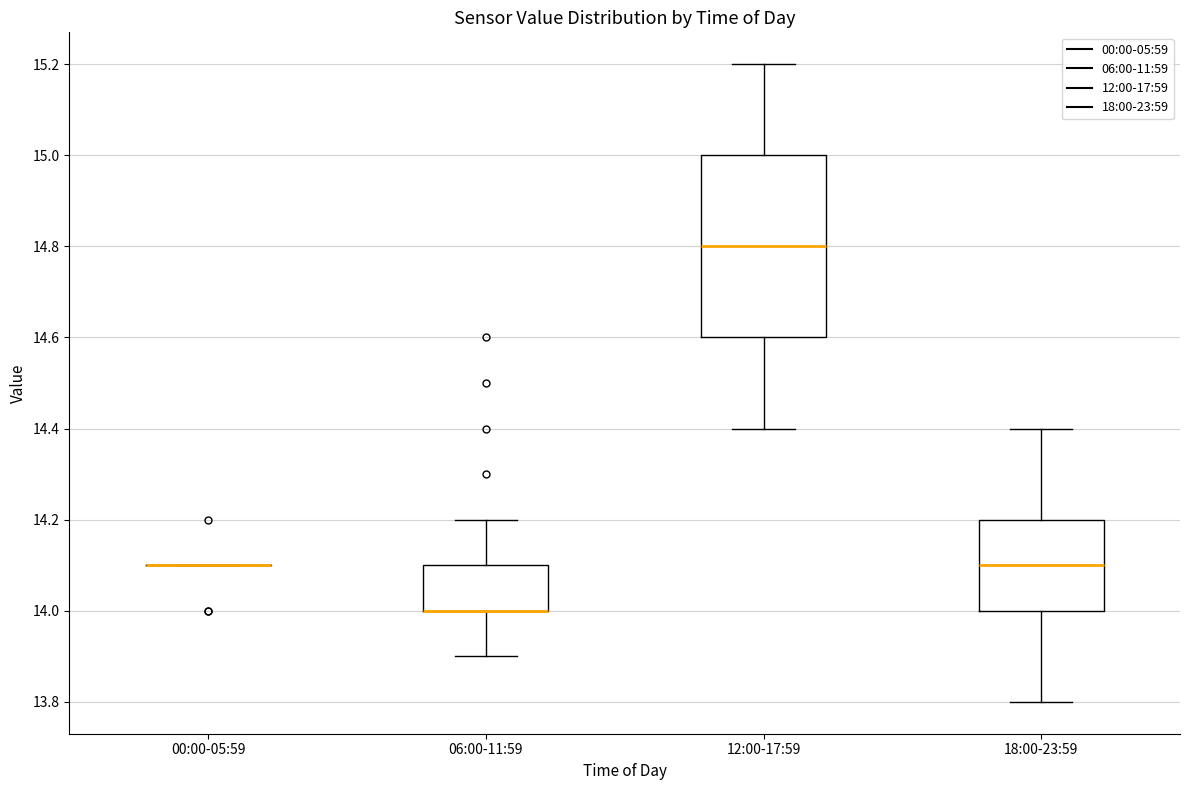

Comparing the boxes themselves (not the whiskers), which one is the tallest?

12:00-17:59